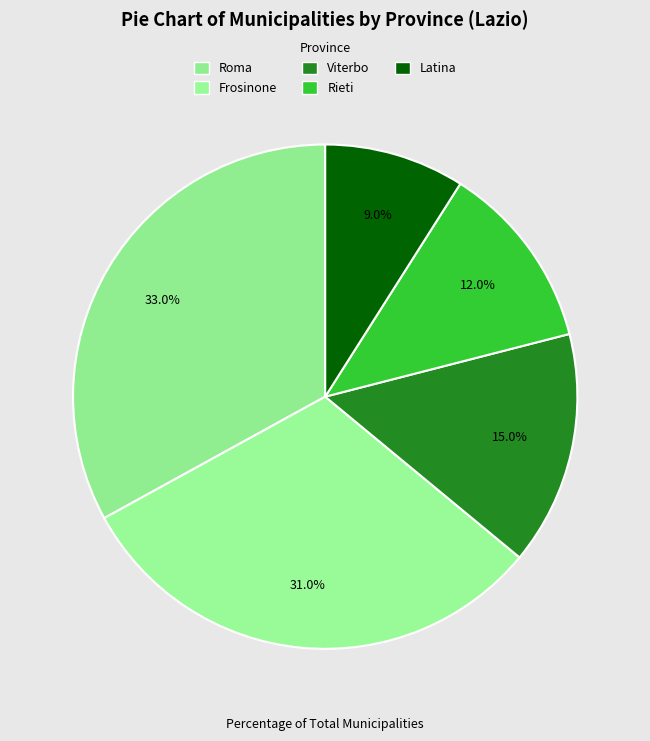

How many slices are in this pie chart?

5